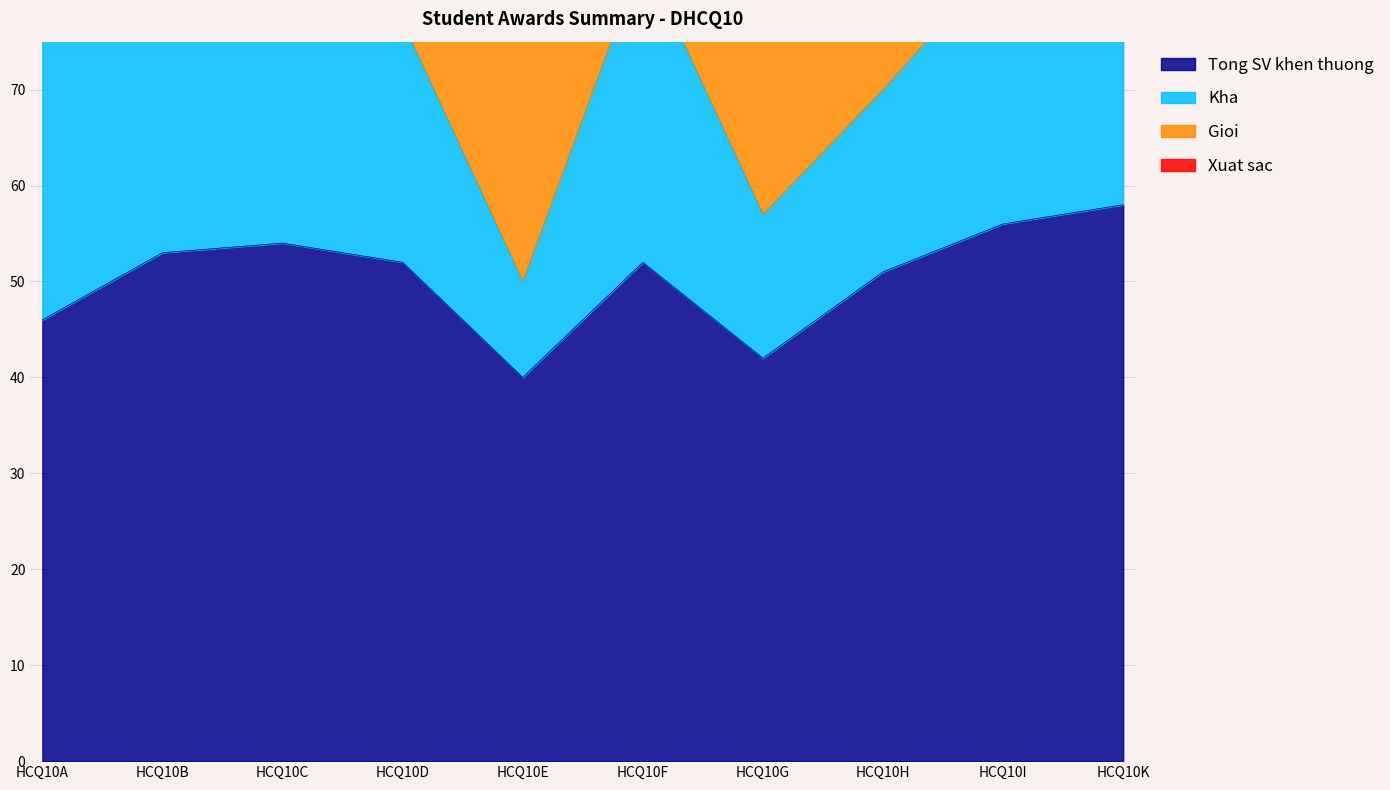

What is the difference between the highest and lowest values at HCQ10K?

52